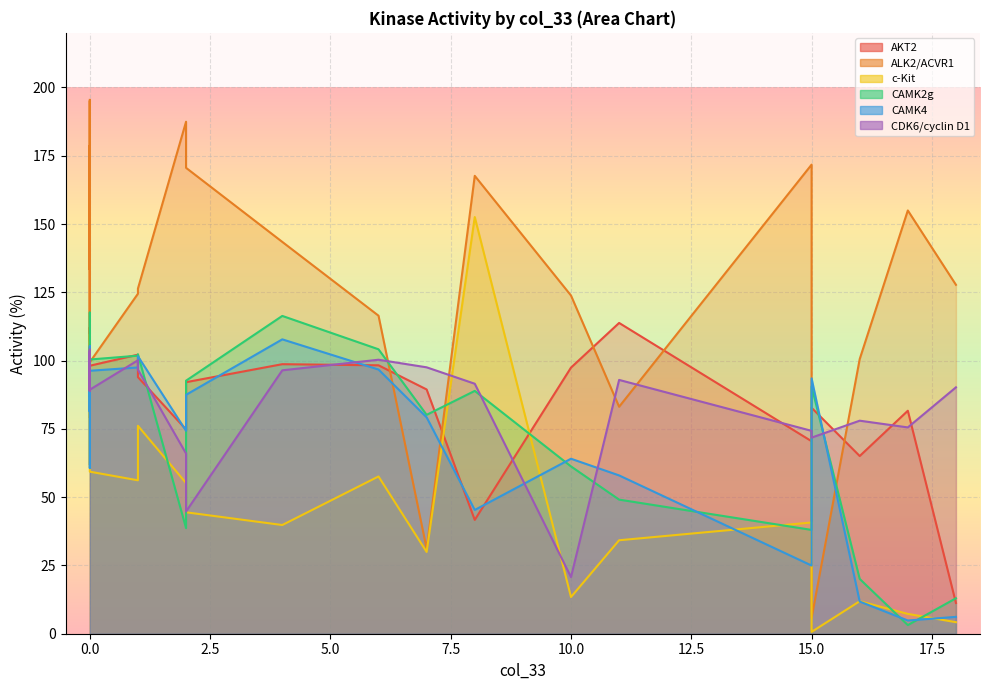

What is the sum of all c-Kit values?

1926.2